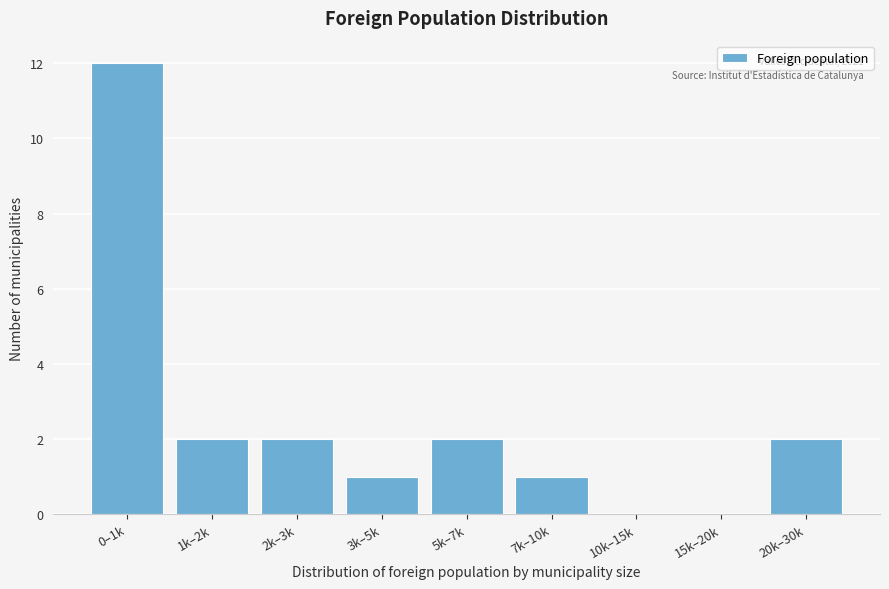

Reading left to right, what are all the values shown in this chart?

0–1k=12	1k–2k=2	2k–3k=2	3k–5k=1	5k–7k=2	7k–10k=1	10k–15k=0	15k–20k=0	20k–30k=2